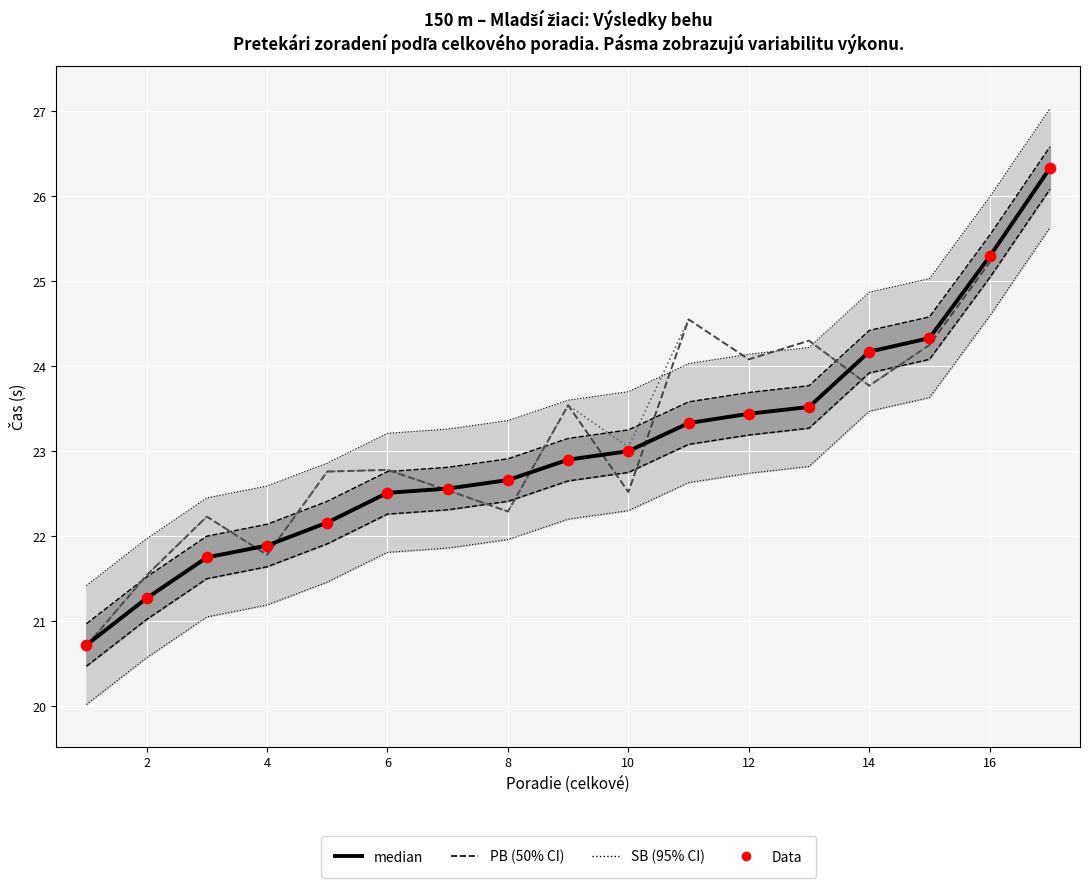

Which series has the largest total across all categories?

median